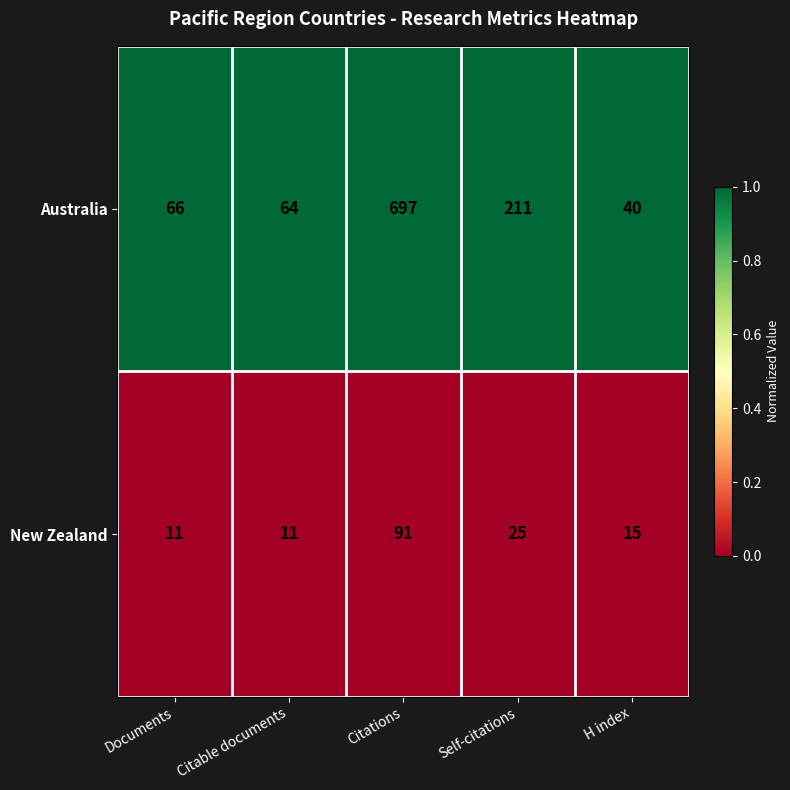

Which series has the largest range (max minus min)?

Australia